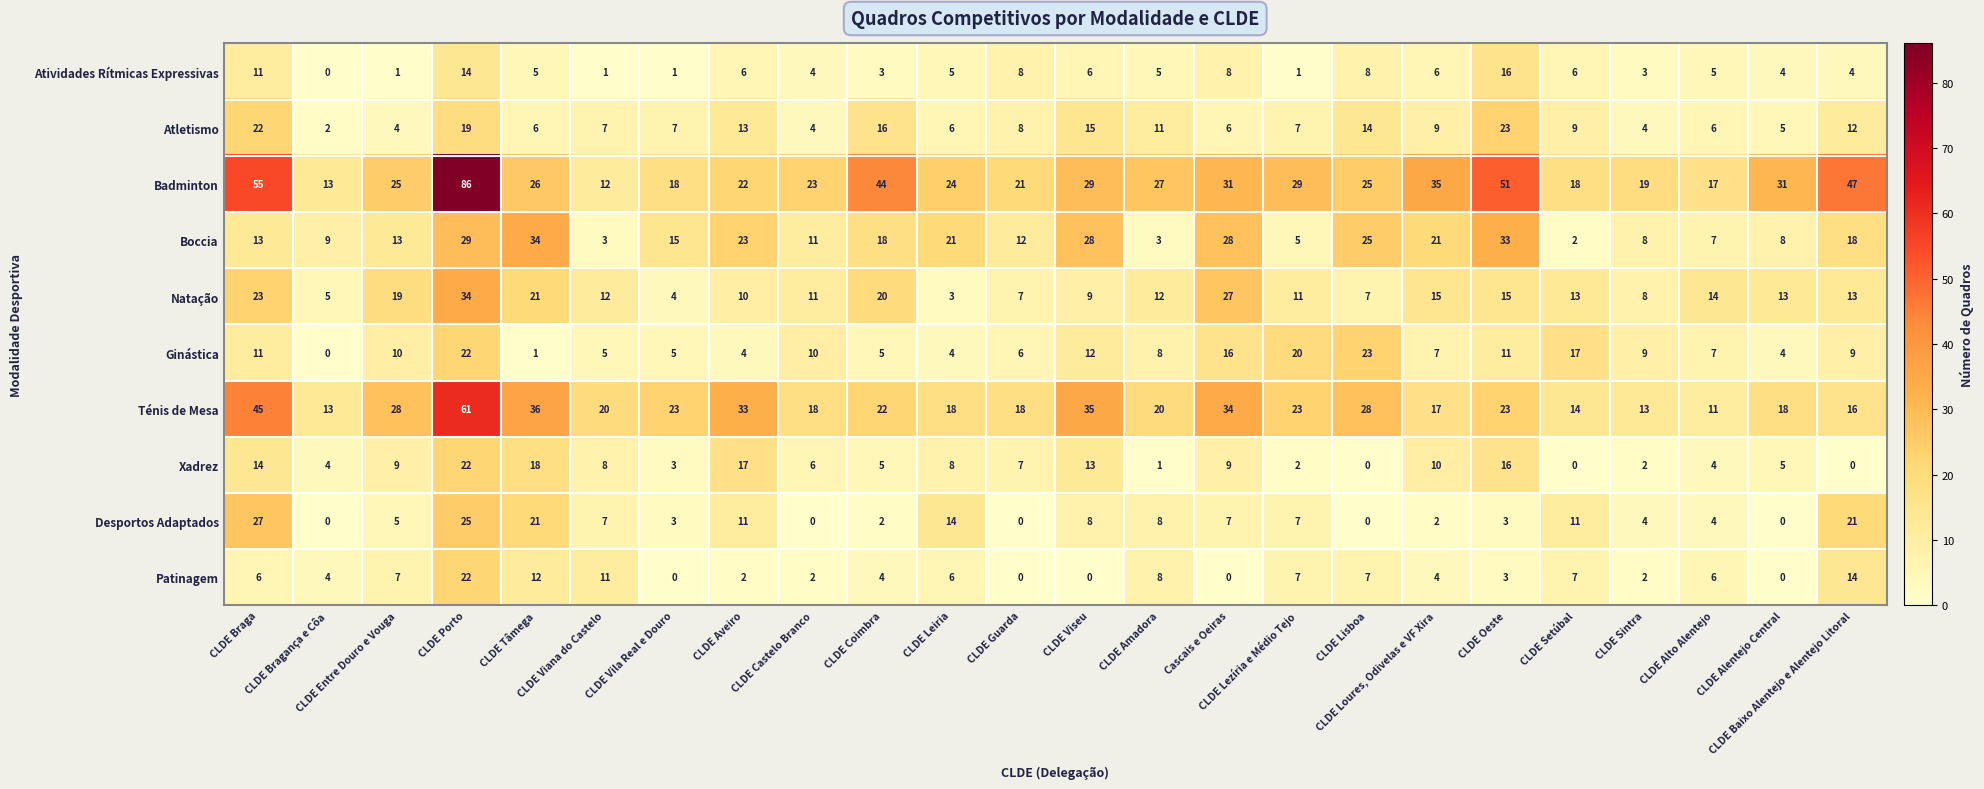

What is the difference between the second highest and minimum values in the Xadrez series?

18